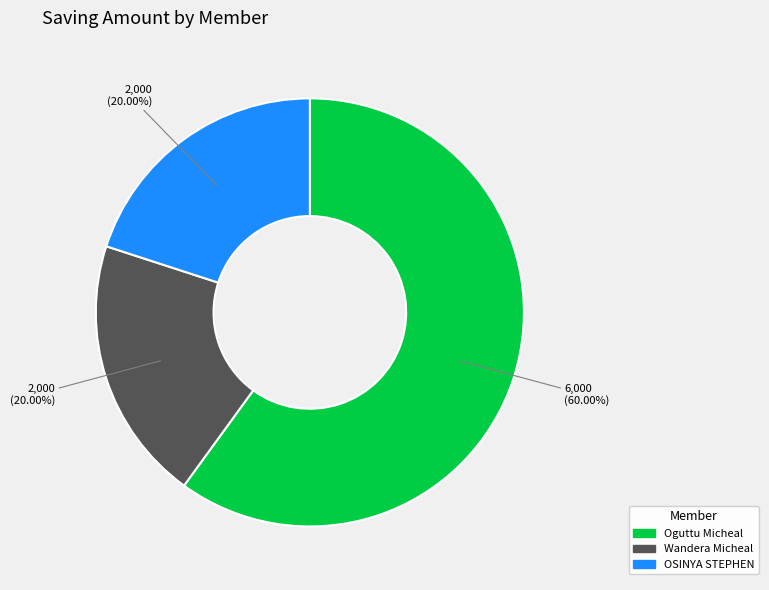

Combined, do Wandera Micheal and OSINYA STEPHEN account for over 50%?

No